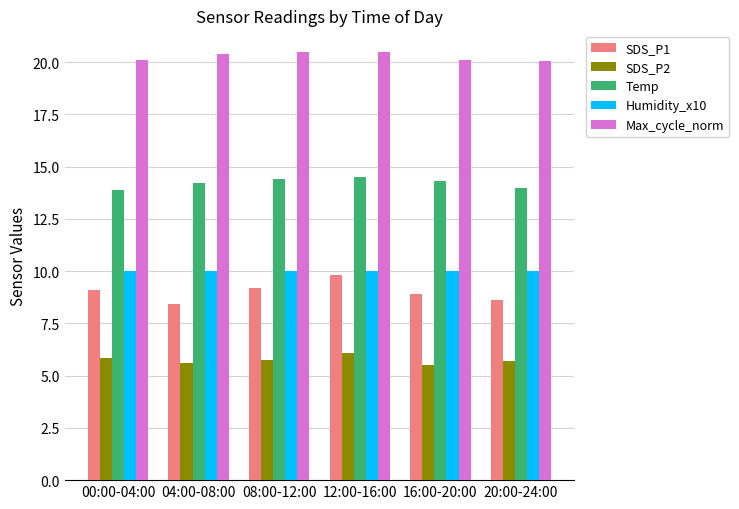

Which category has the highest value in the SDS_P1 series?

12:00-16:00